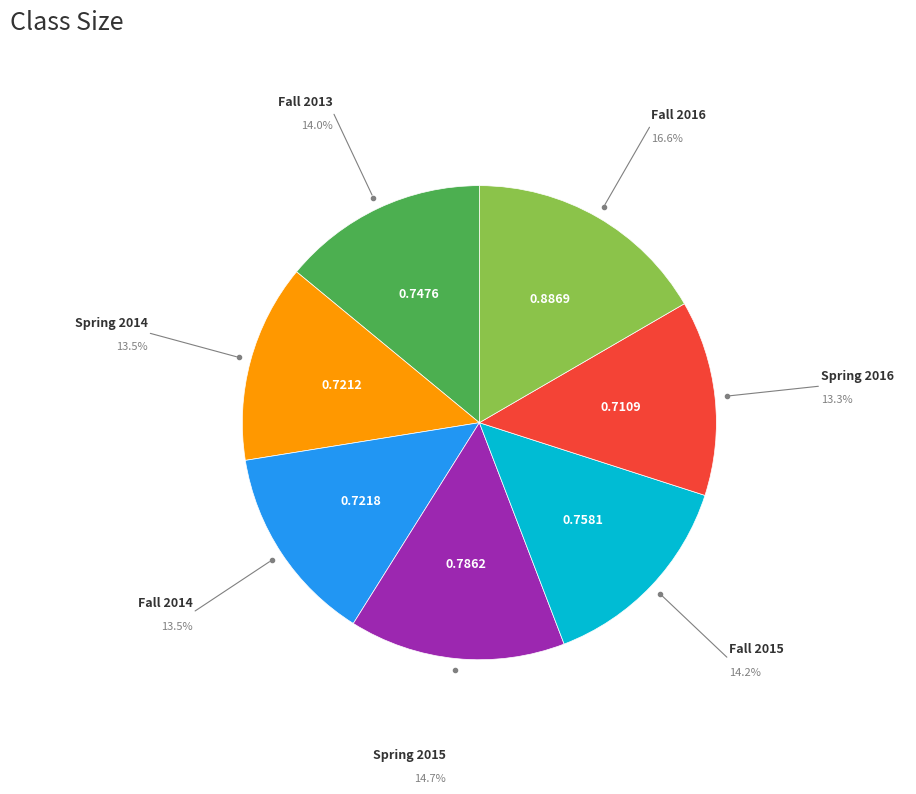

Is there any slice that represents more than half of the pie?

No